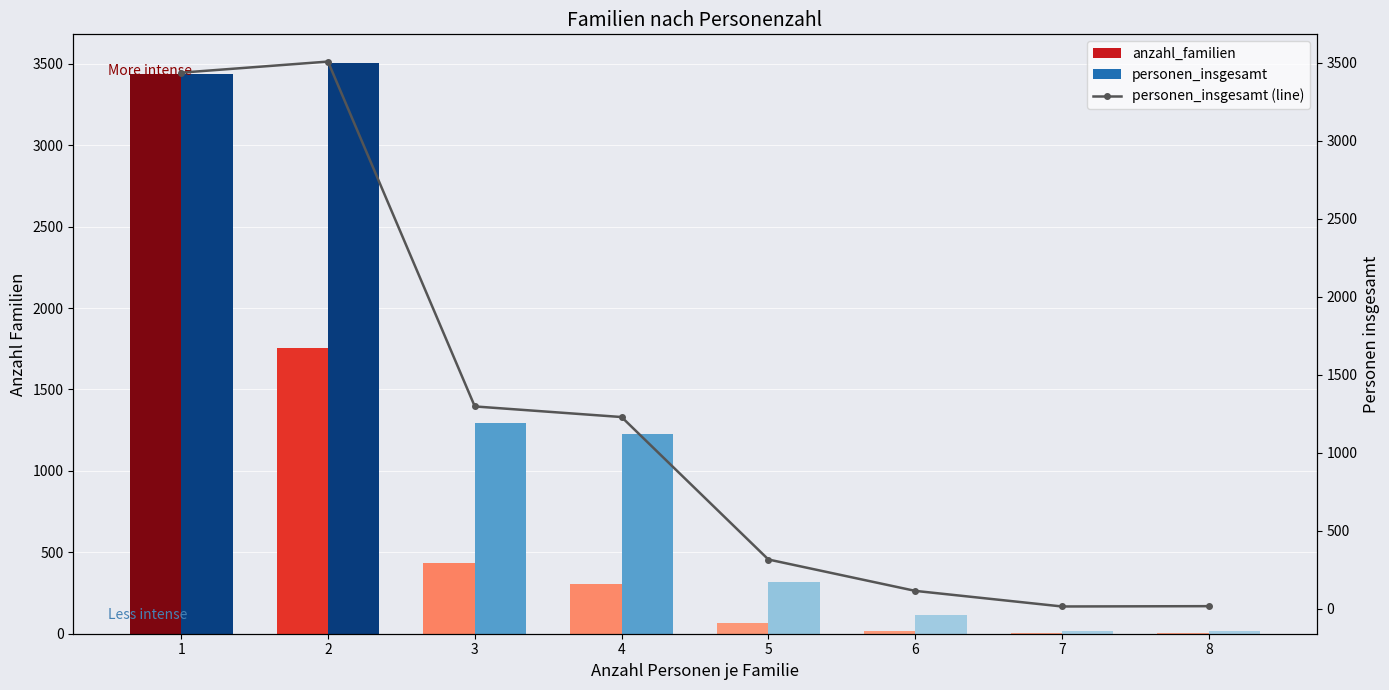

The value at 3 is 1296. True or false?

True